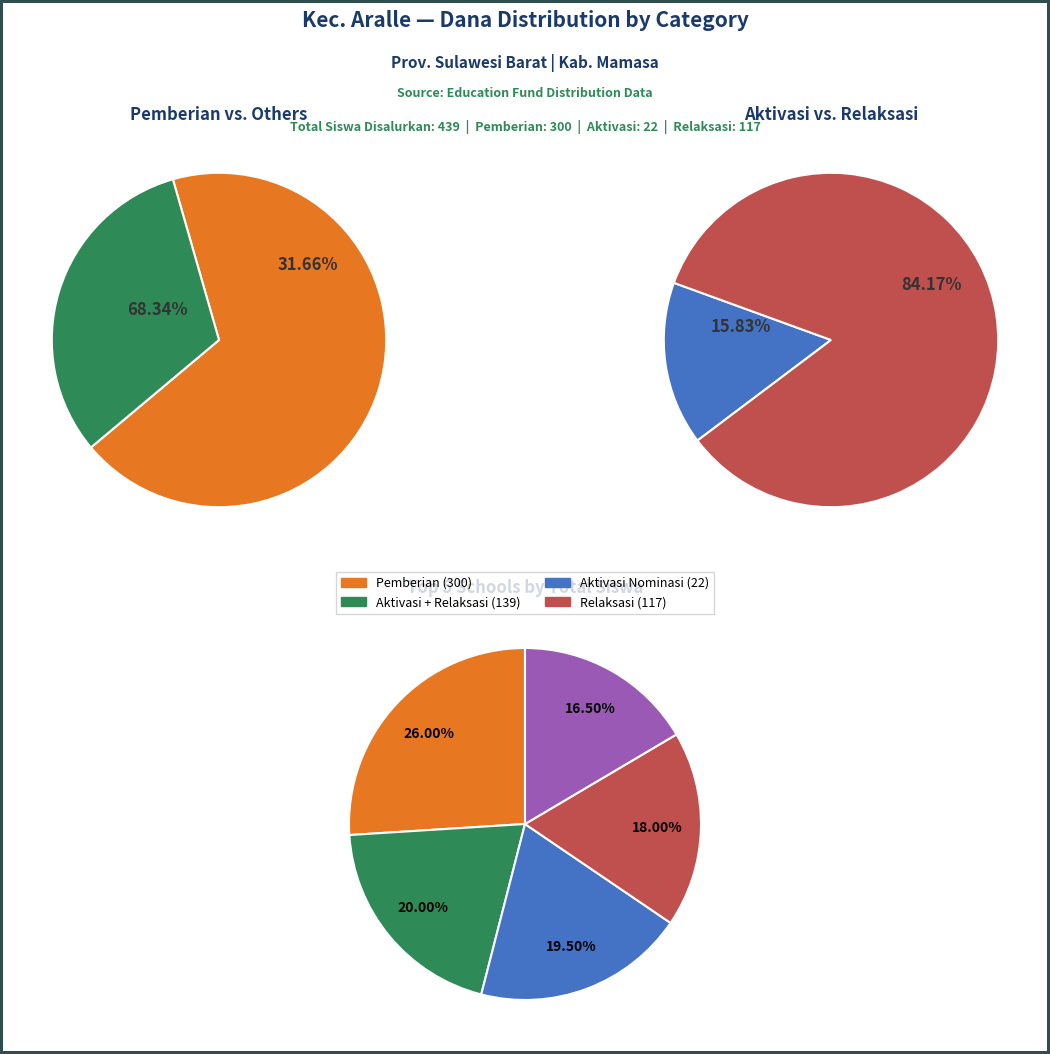

True or false: SD NEGERI 006 KALA BE accounts for 30% of the total.

False